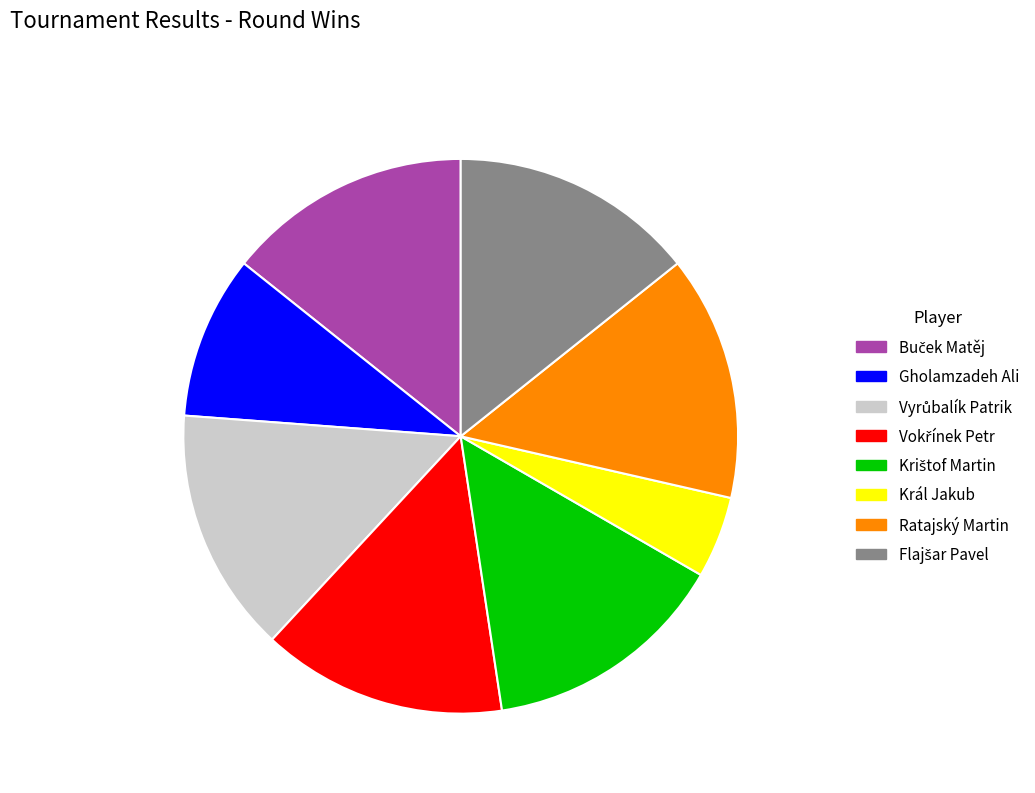

Which category has the smallest portion of the pie?

Král Jakub